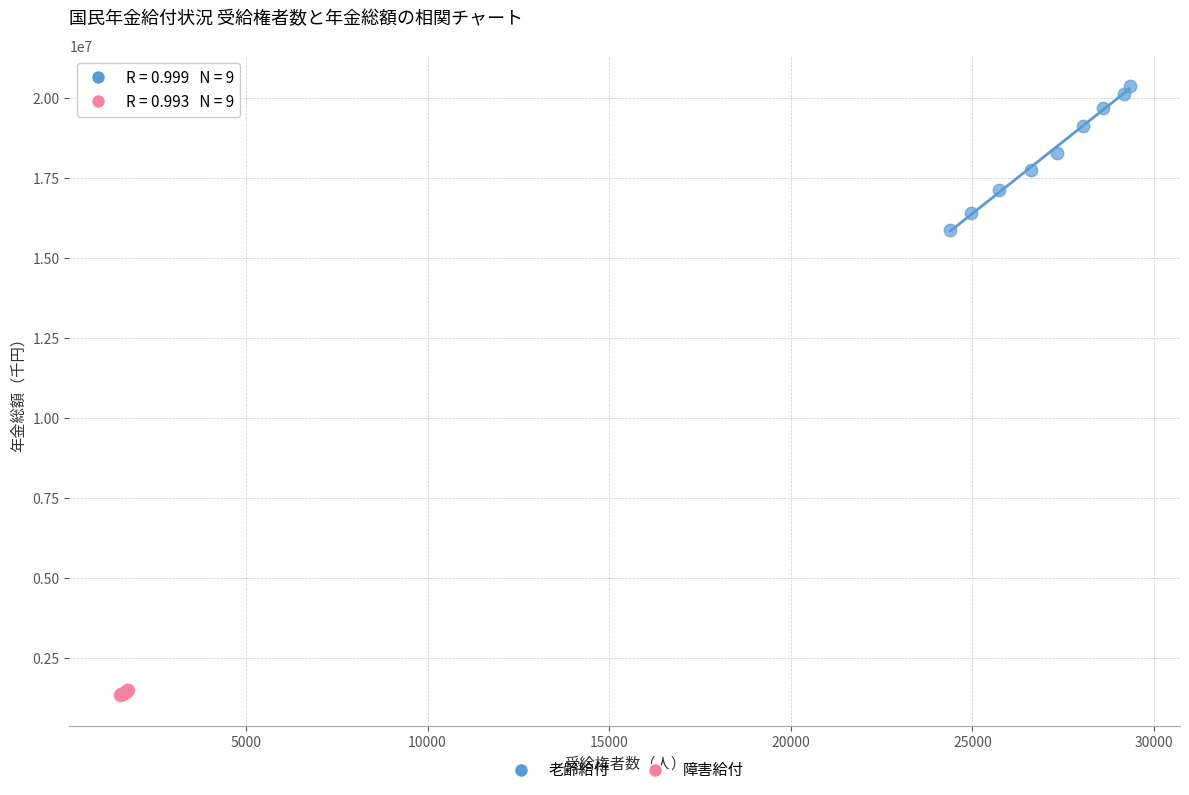

Which series reaches the minimum Y coordinate?

障害給付